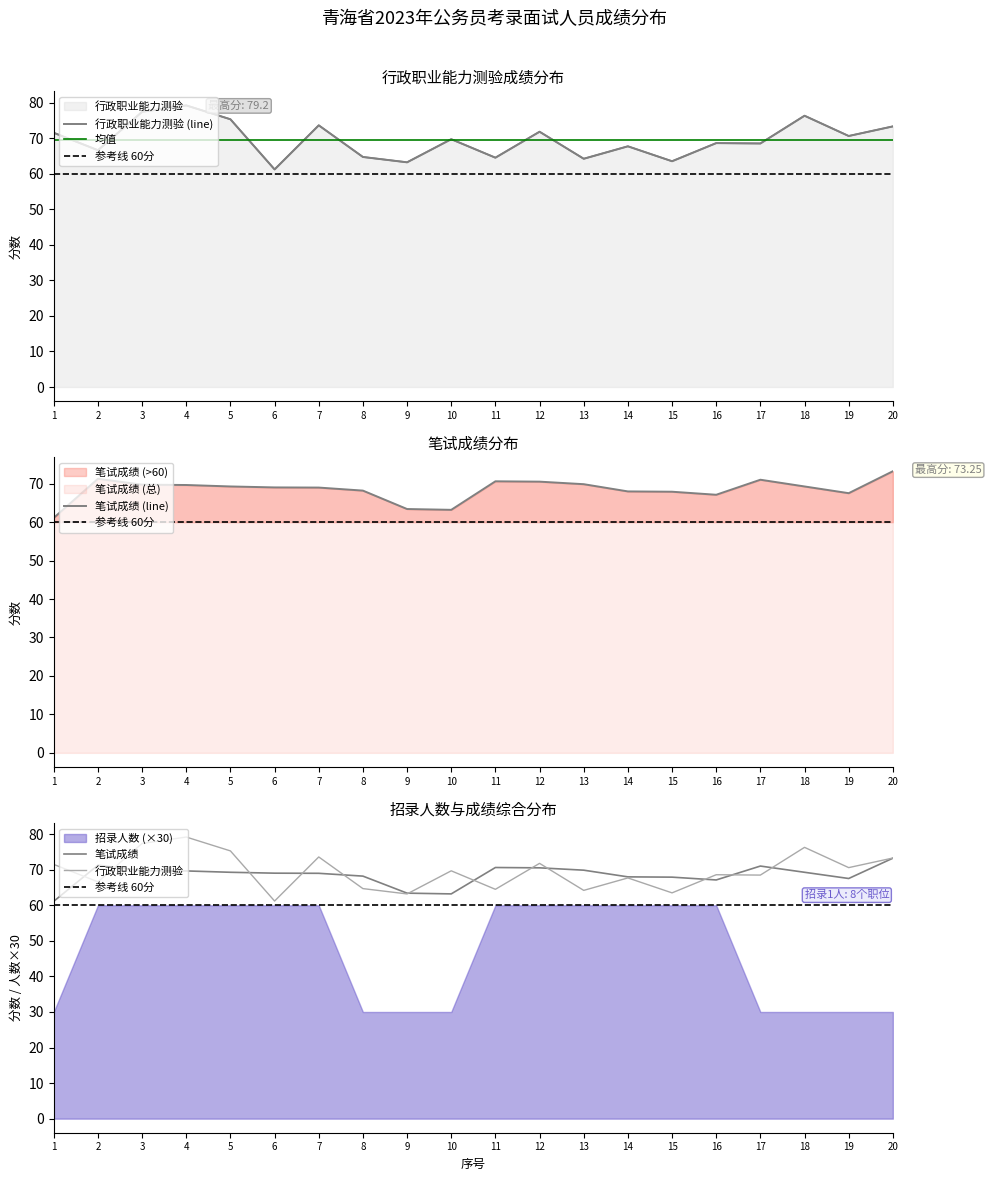

What is the difference between the maximum and minimum values in the 行政职业能力测验 series?

18.0